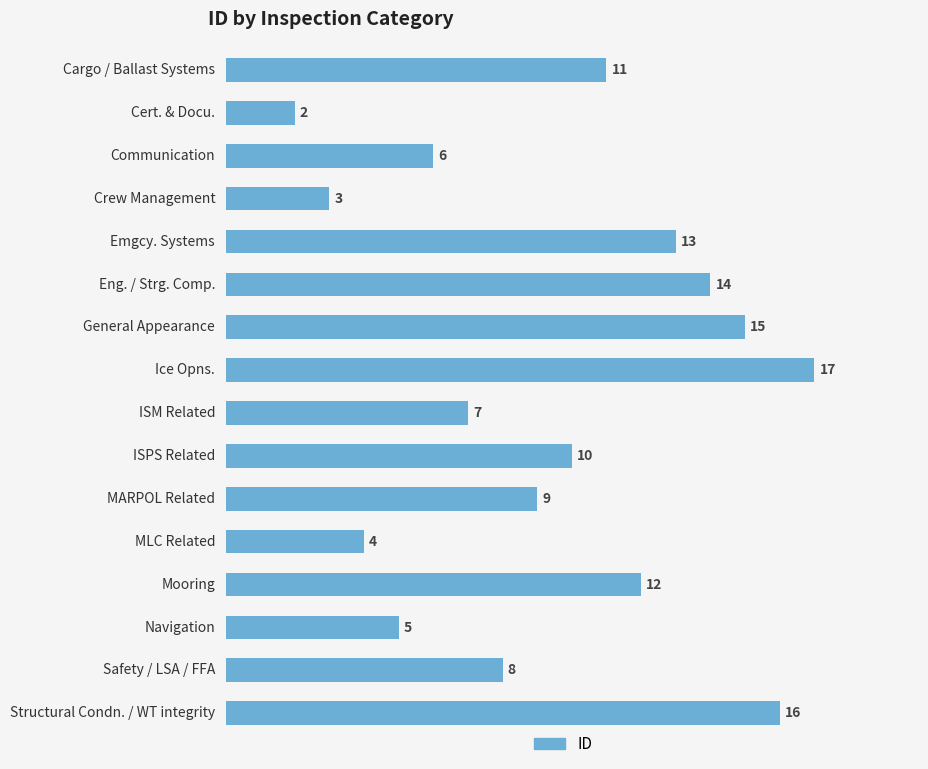

What is the average value?

10